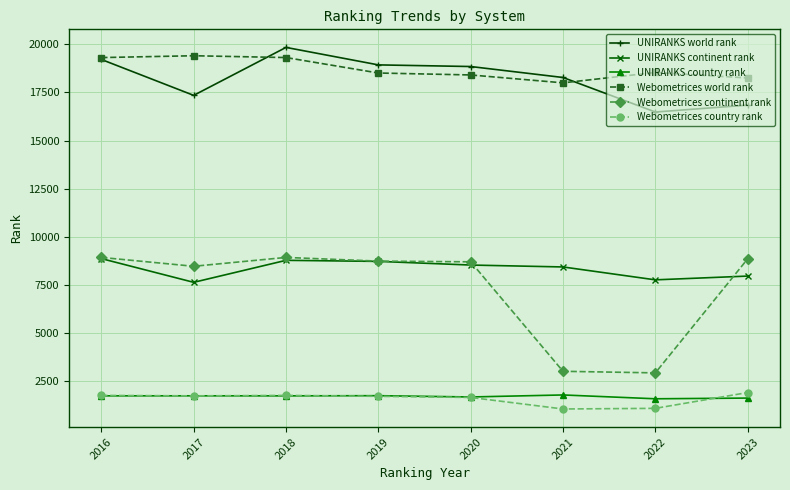

The UNIRANKS continent rank series shows 15331 at 2018. True or false?

False